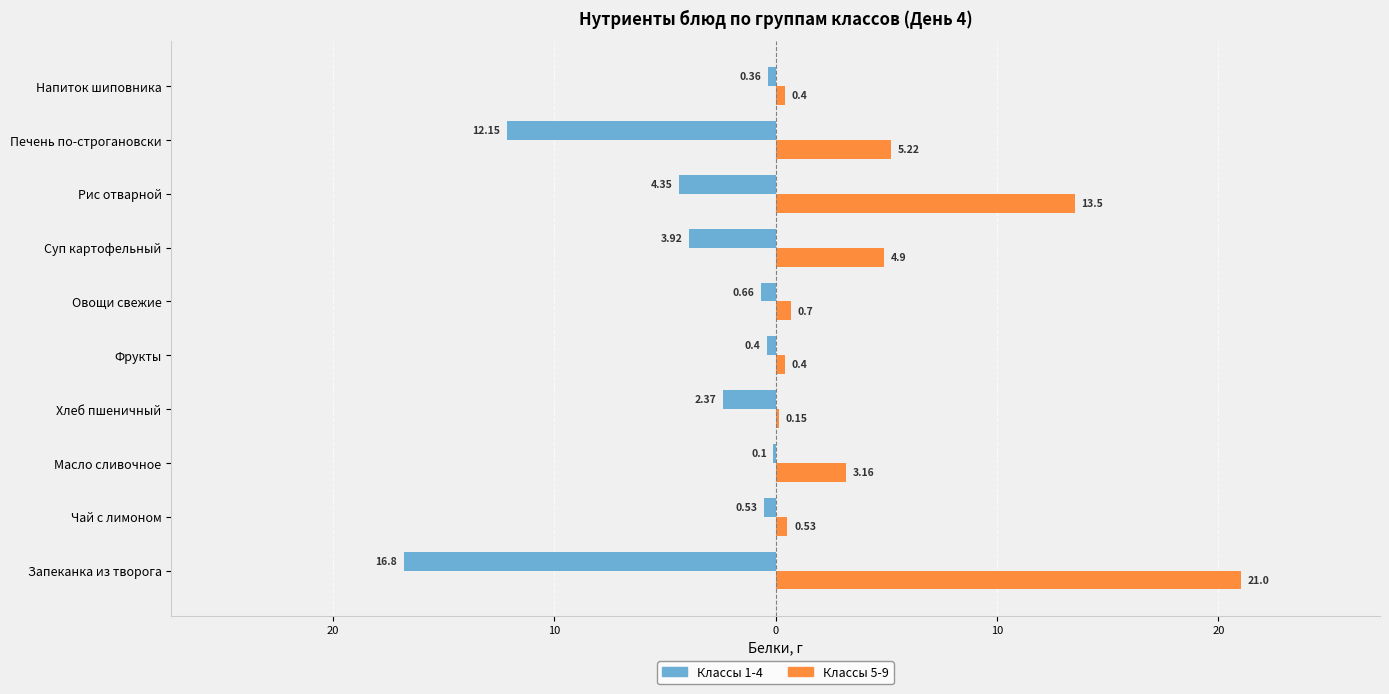

True or false: Белки (1-4 кл.) has a value of -0.1 at Масло сливочное.

False